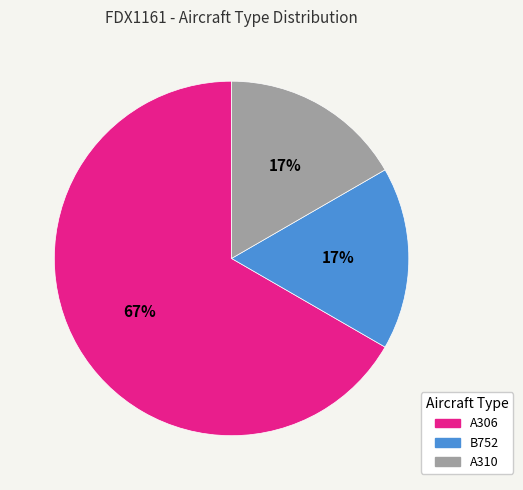

Which category has the biggest portion of the pie?

A306